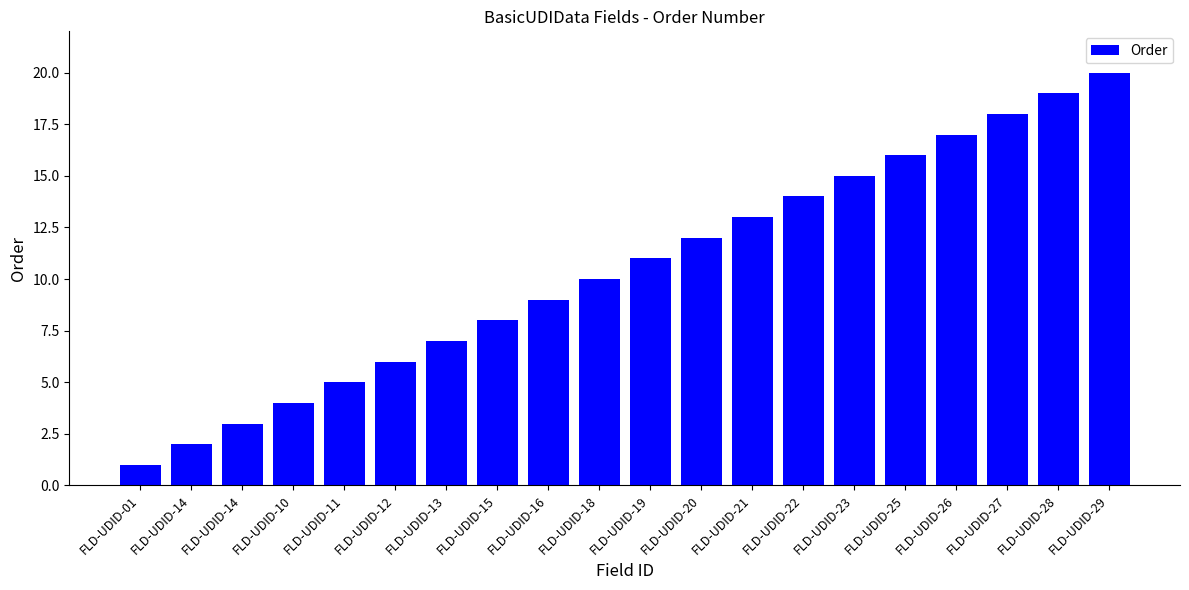

True or false: the data shows 12 at FLD-UDID-20.

True